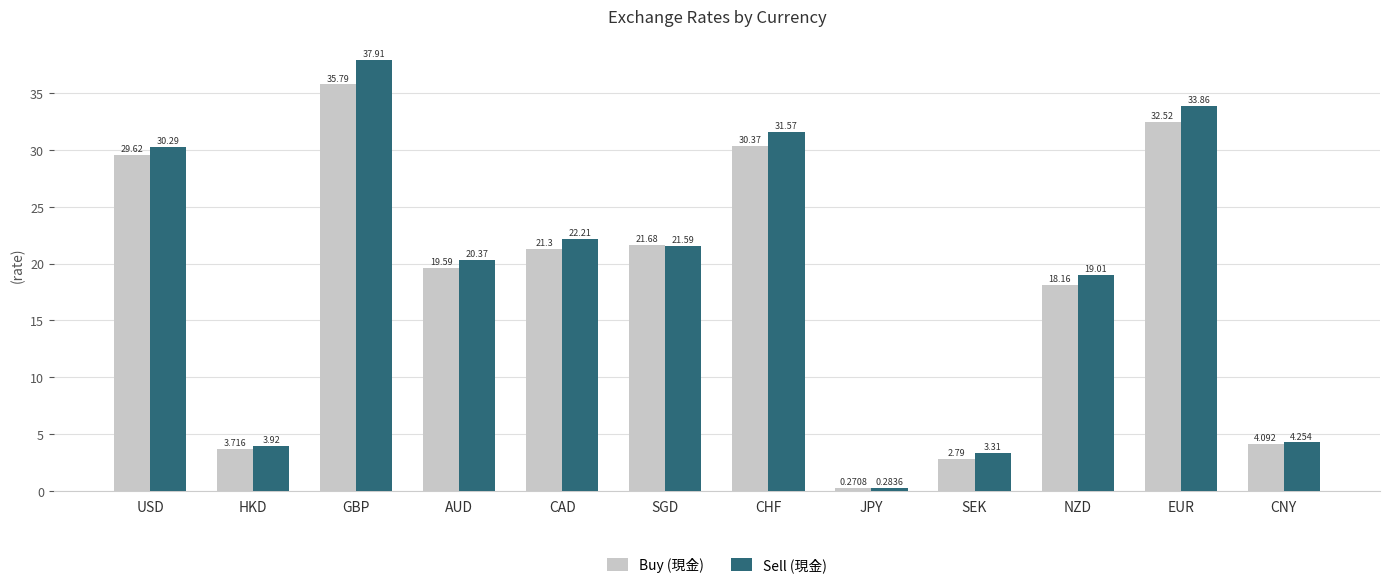

What is the difference between the maximum and minimum values in the Buy (現金) series?

35.5